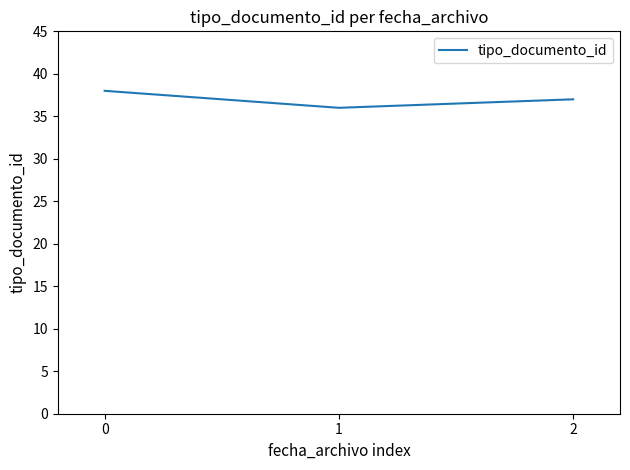

Reading left to right, what are all the values shown in this chart?

0=38	1=36	2=37